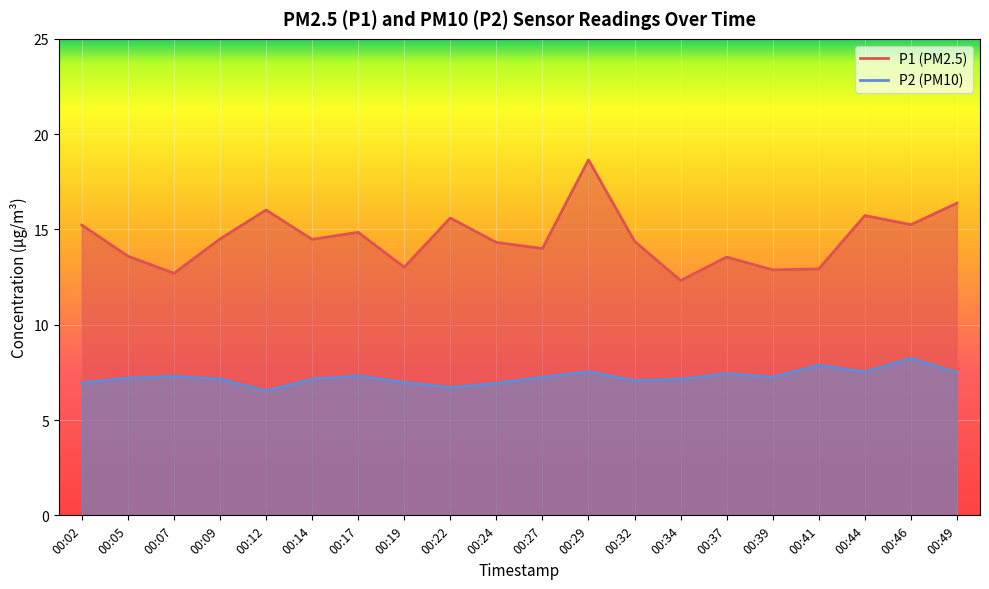

At which label does P1 reach its minimum?

00:34